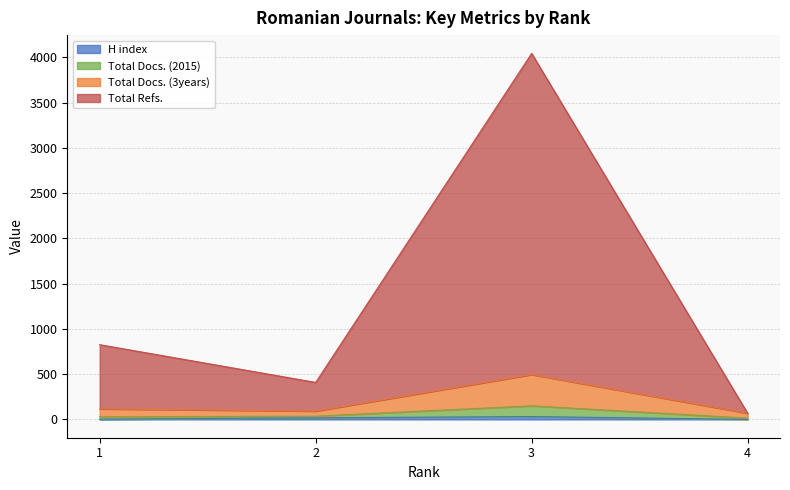

True or false: Total Docs. (2015) and H index intersect in this chart.

False